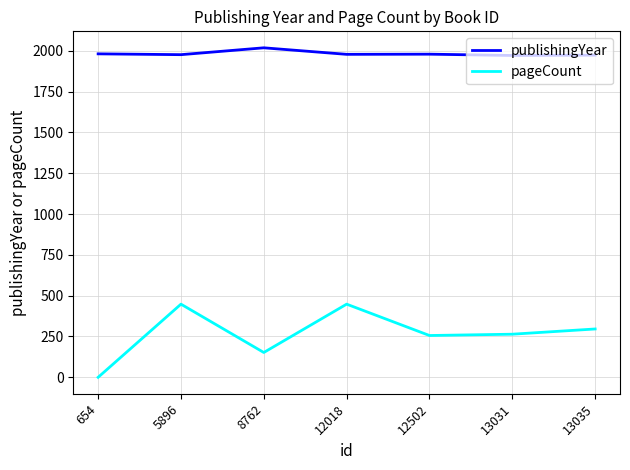

What is the average value of the publishingYear series?

1982